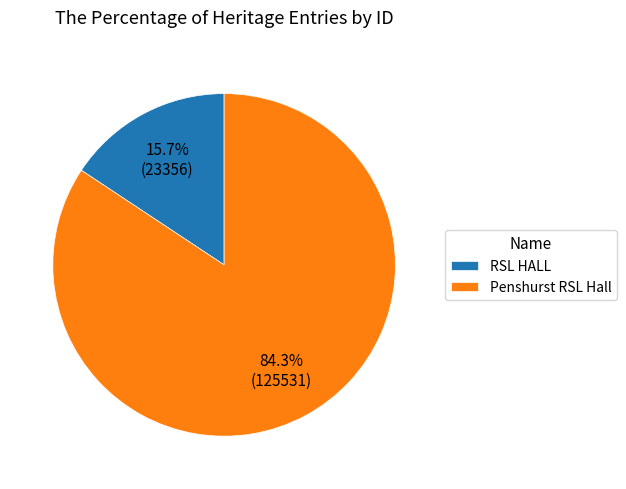

Count the number of slices in the pie.

2